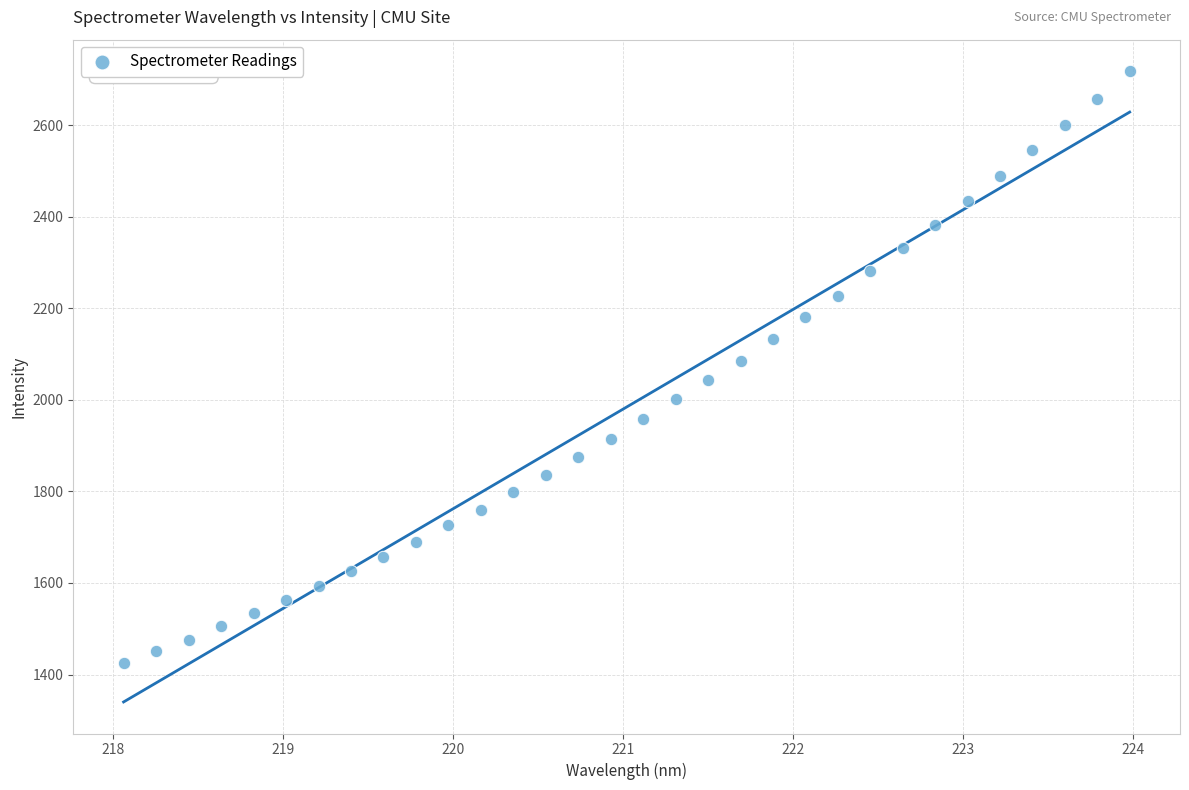

What is the range of Y values (max minus min)?

1293.2